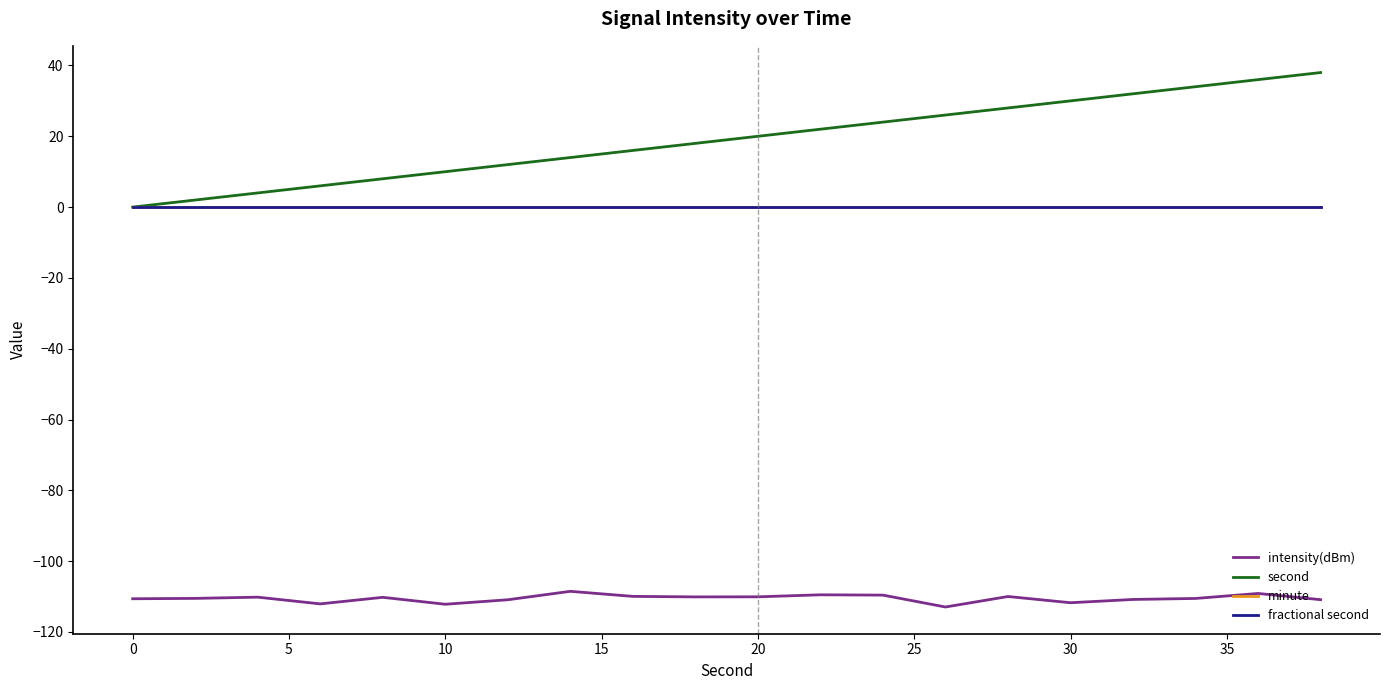

Is this an area chart (filled region under the line)?

No